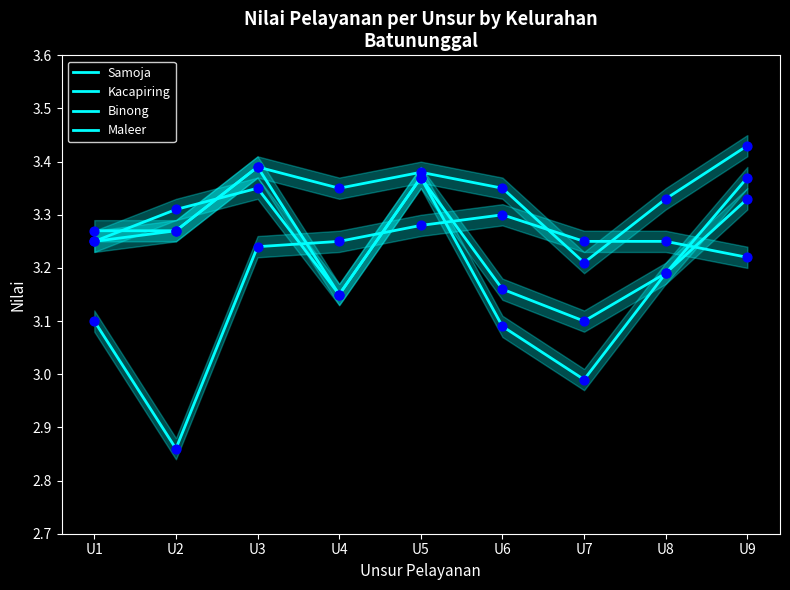

Which series has the largest total across all categories?

Samoja